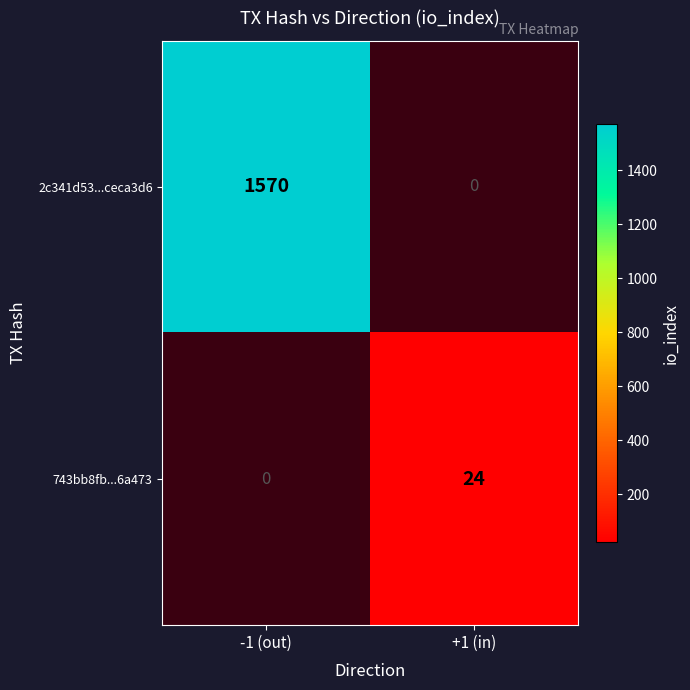

The value of 2c341d53...ceca3d6 at -1 (out) is 2683. True or false?

False